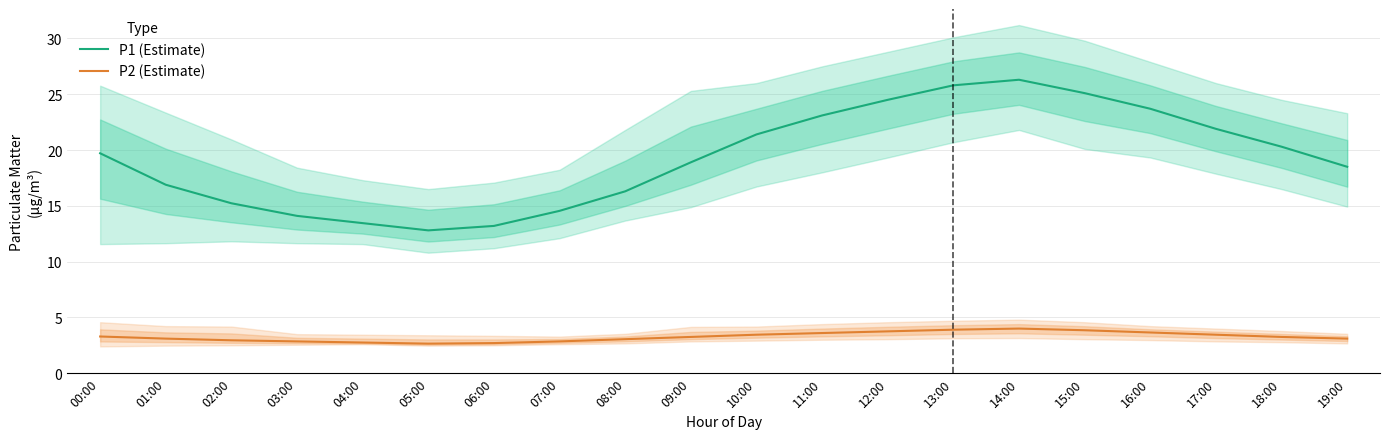

At 11:00, list the series in order from smallest to largest.

P2 (Estimate), P1 (Estimate)